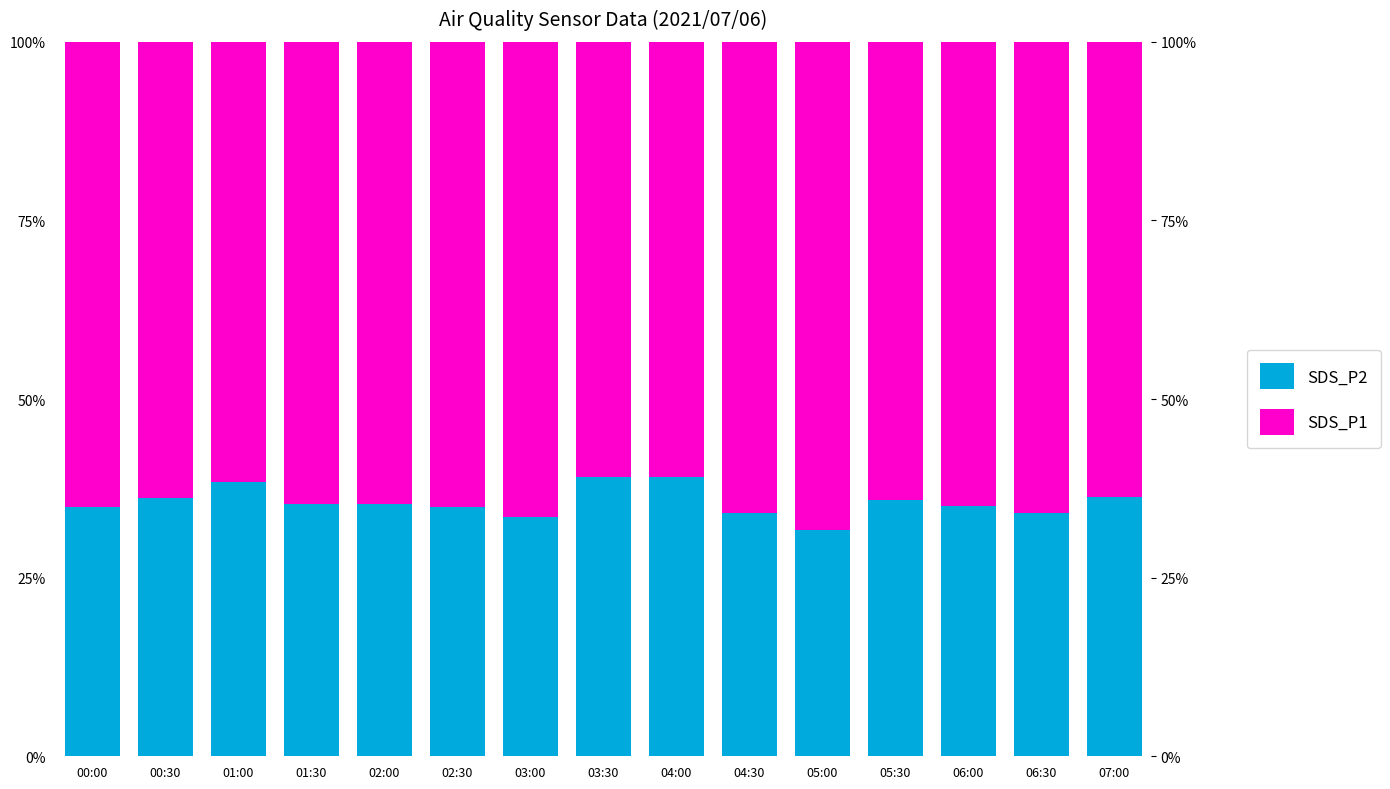

Which has a higher value, 07:00 or 03:30?

03:30